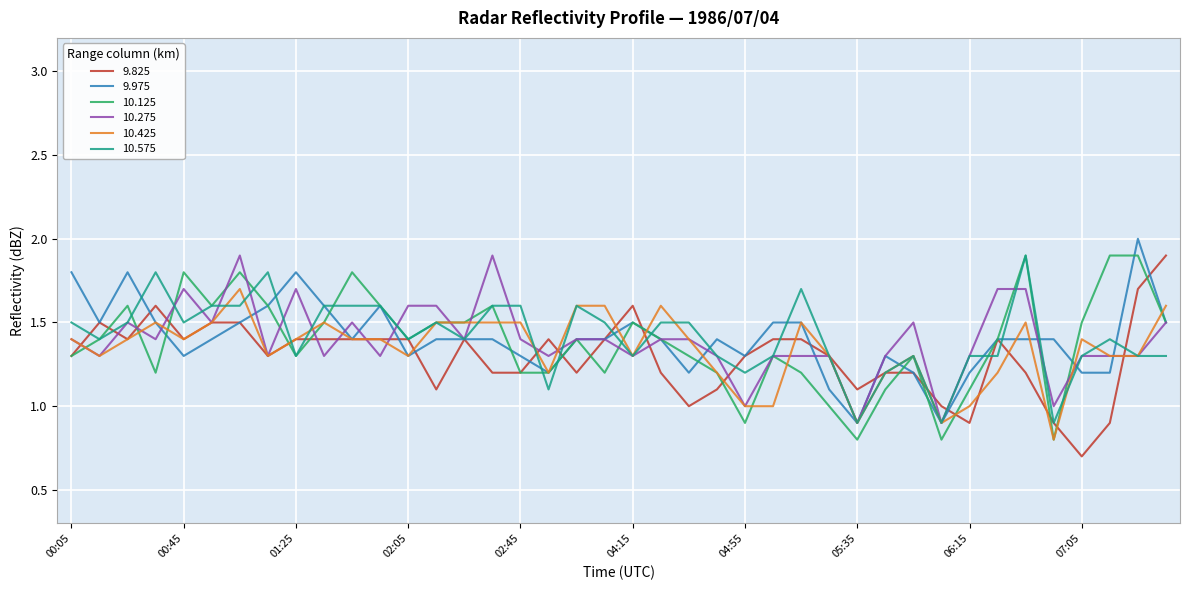

What is the greatest value displayed?

2.0